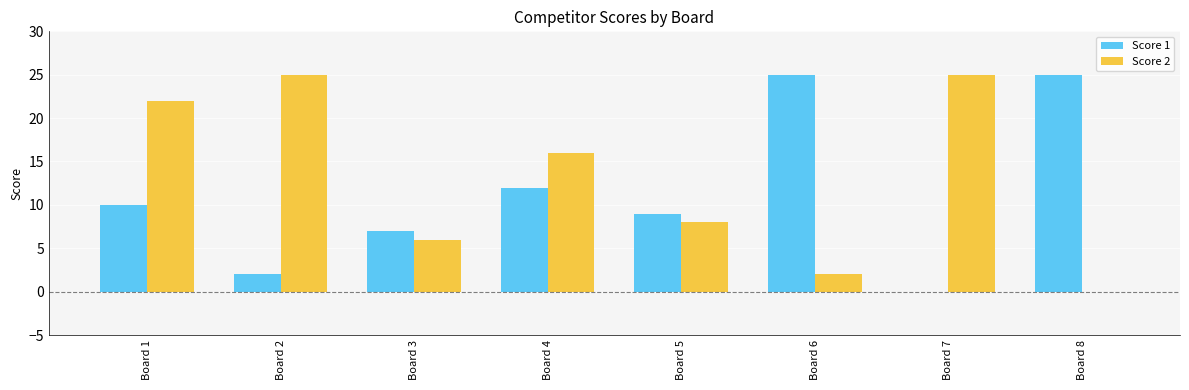

What is the total value across all series at Board 7?

25